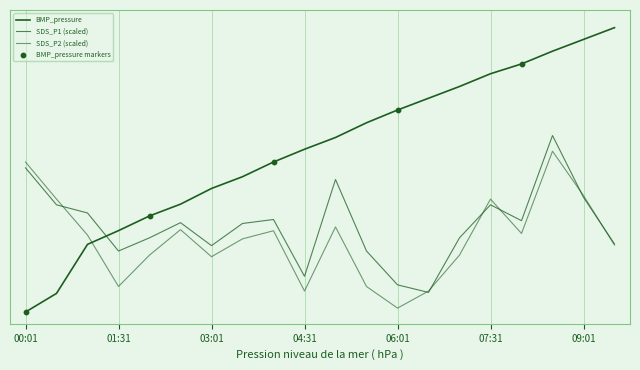

Does the chart have visible grid lines?

Yes